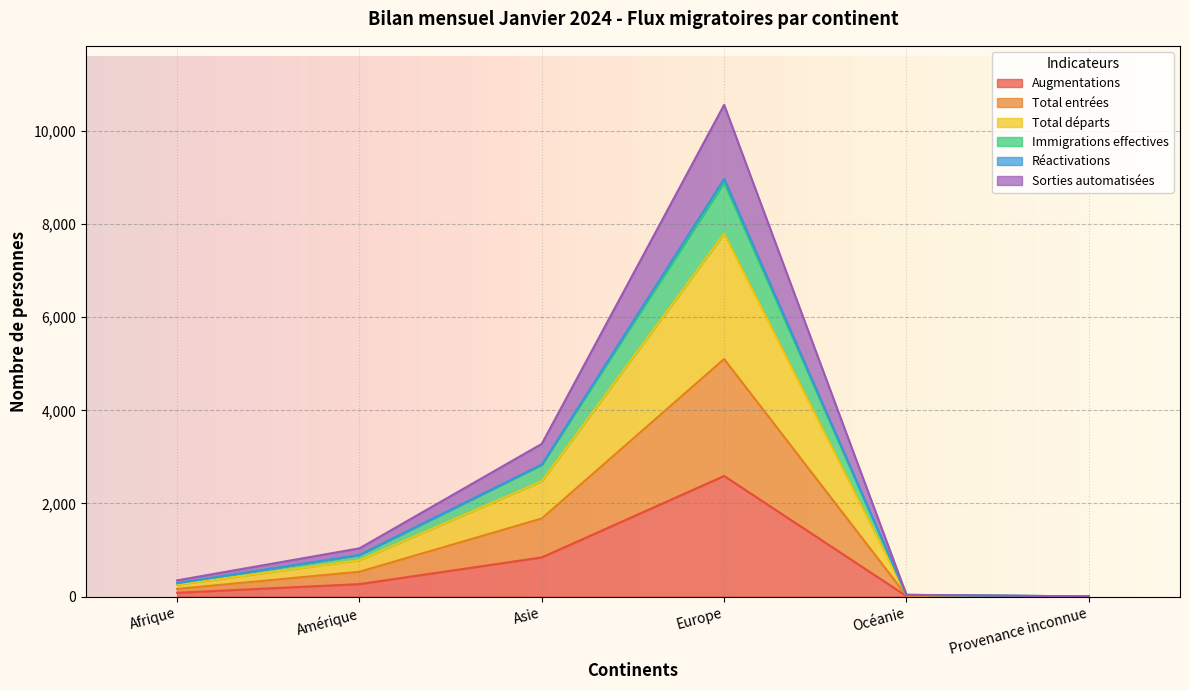

What is the maximum value shown in the chart?

10561